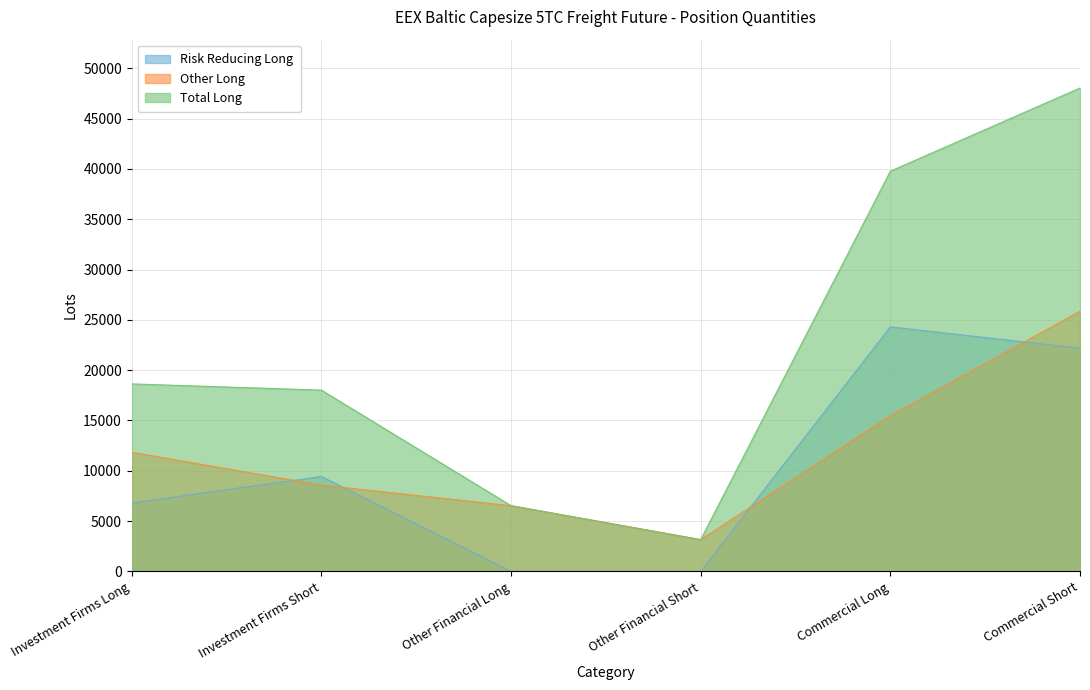

List the labels in order of Total Long value, largest first.

Commercial Short, Commercial Long, Investment Firms Long, Investment Firms Short, Other Financial Long, Other Financial Short